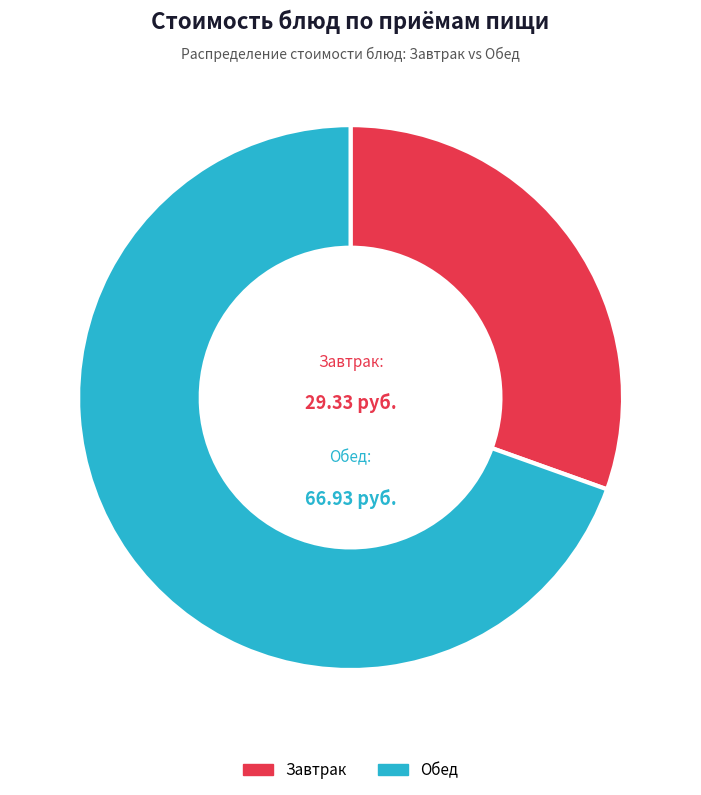

Is there a majority slice in this chart?

Yes